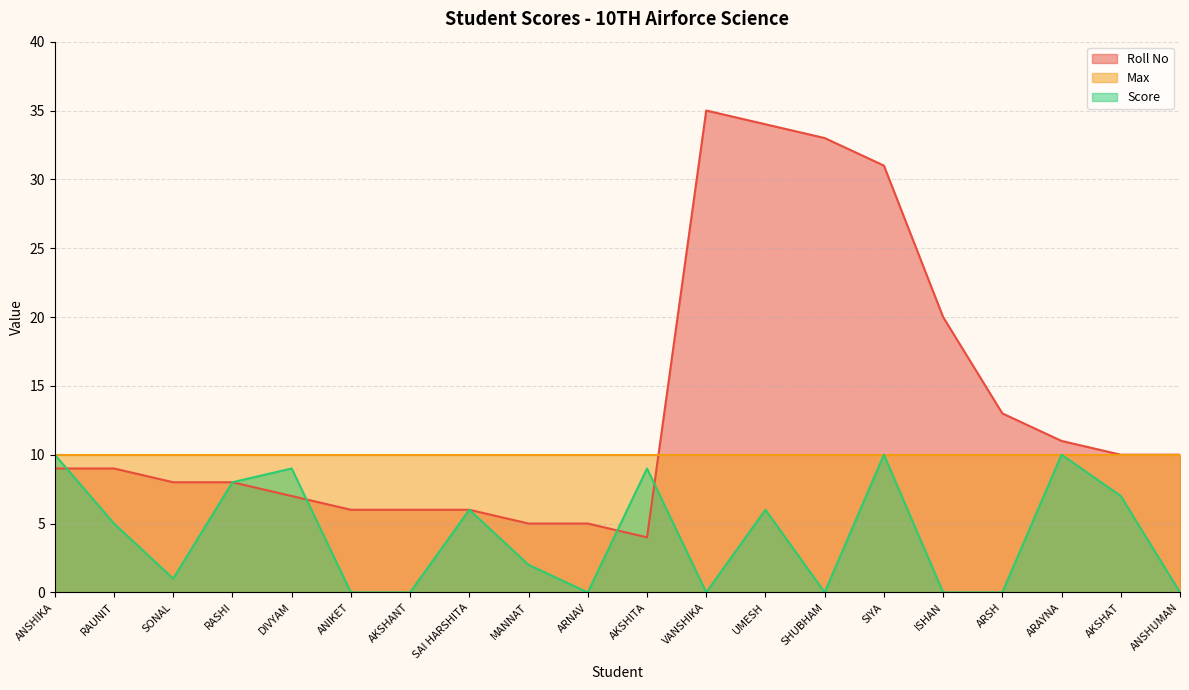

Which series has the widest spread of values?

Roll No